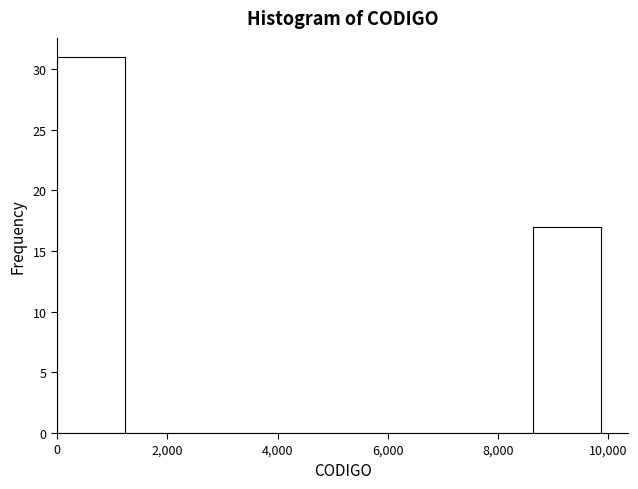

What is the height of the bar covering 8600 to 9800 on the x-axis? Neither the bar edges nor the heights are printed on the chart, so give them approximately, as read against the axes.

17